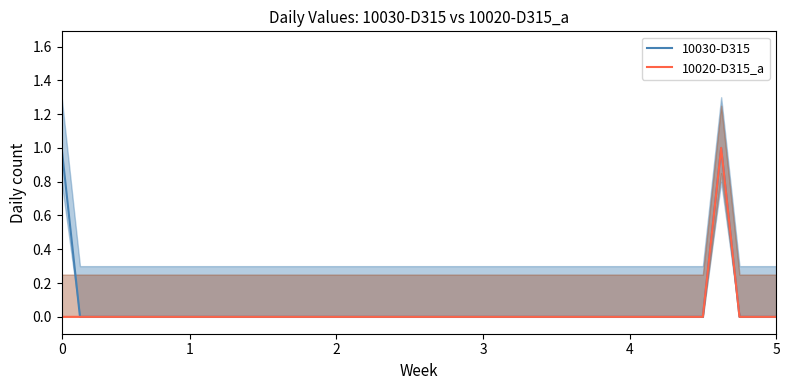

How many lines are shown in the chart?

2